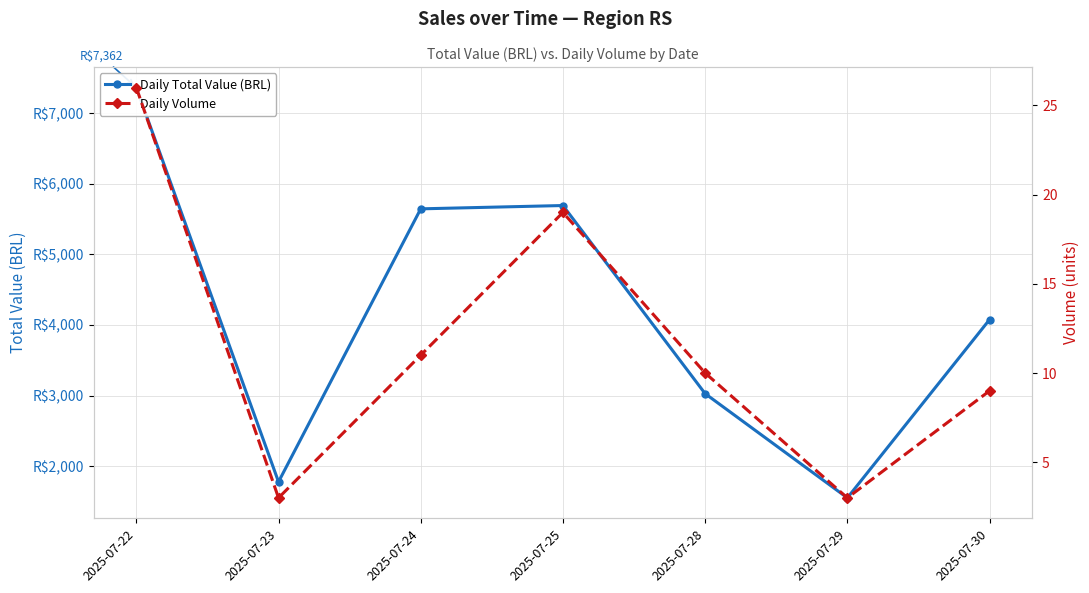

Is this an area chart (filled region under the line)?

No